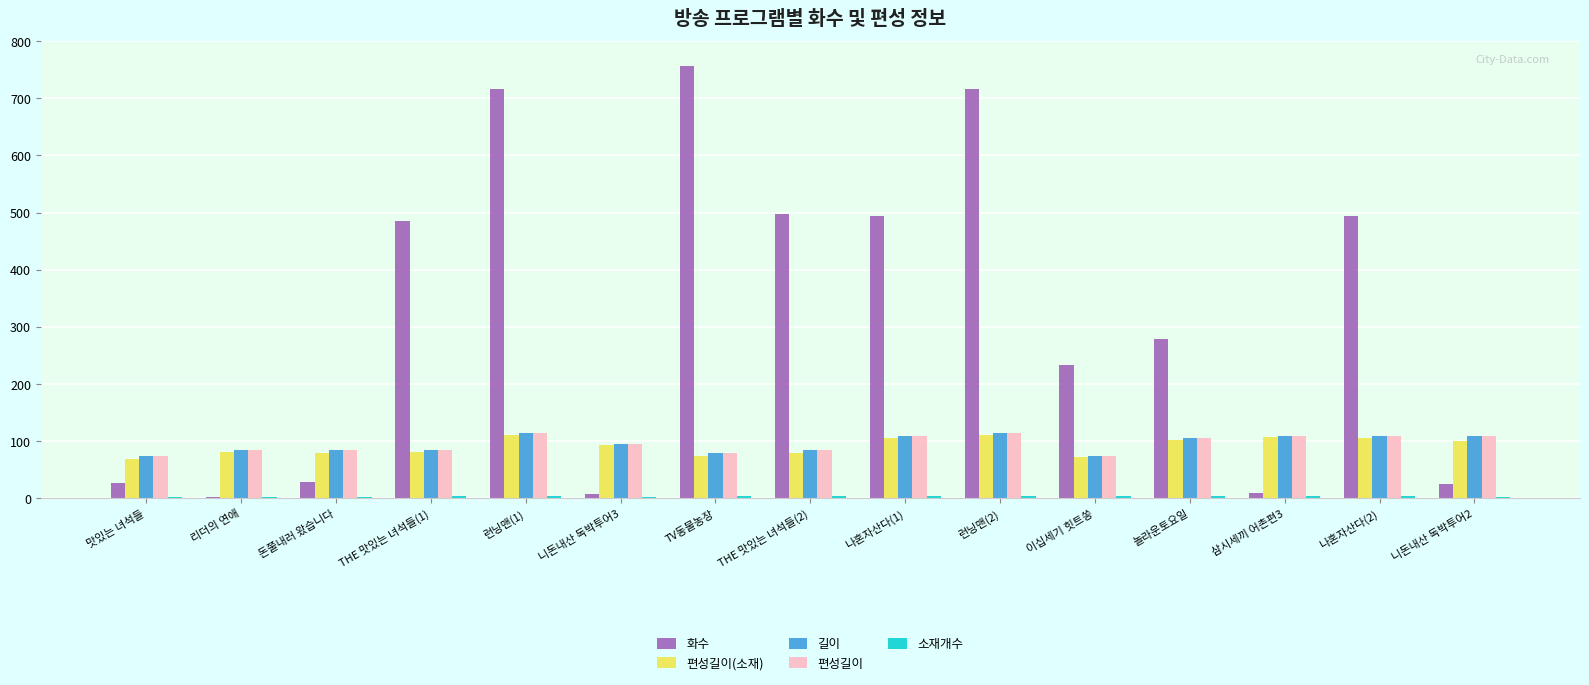

Between THE 맛있는 녀석들(1) and 이십세기 힛트쏭, which series saw the biggest shift?

화수